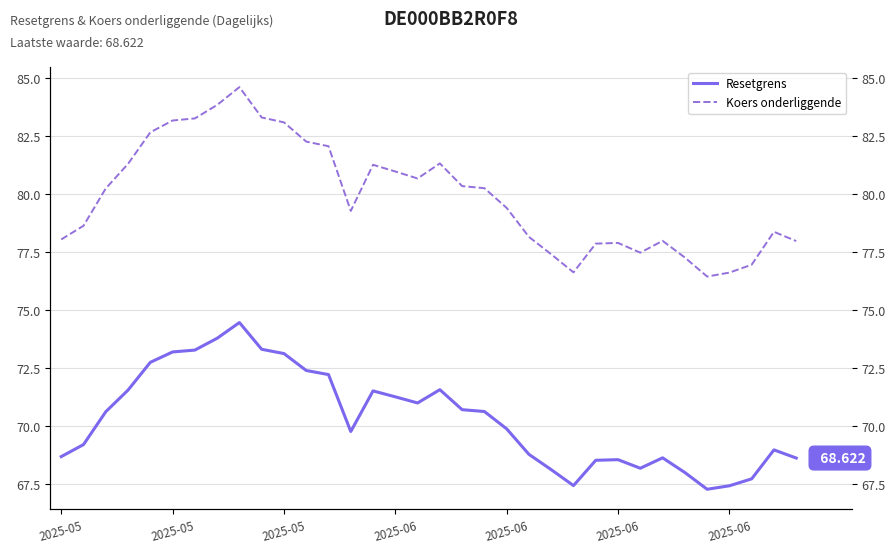

Rank the series at 24 from lowest to highest value.

Resetgrens, Koers onderliggende